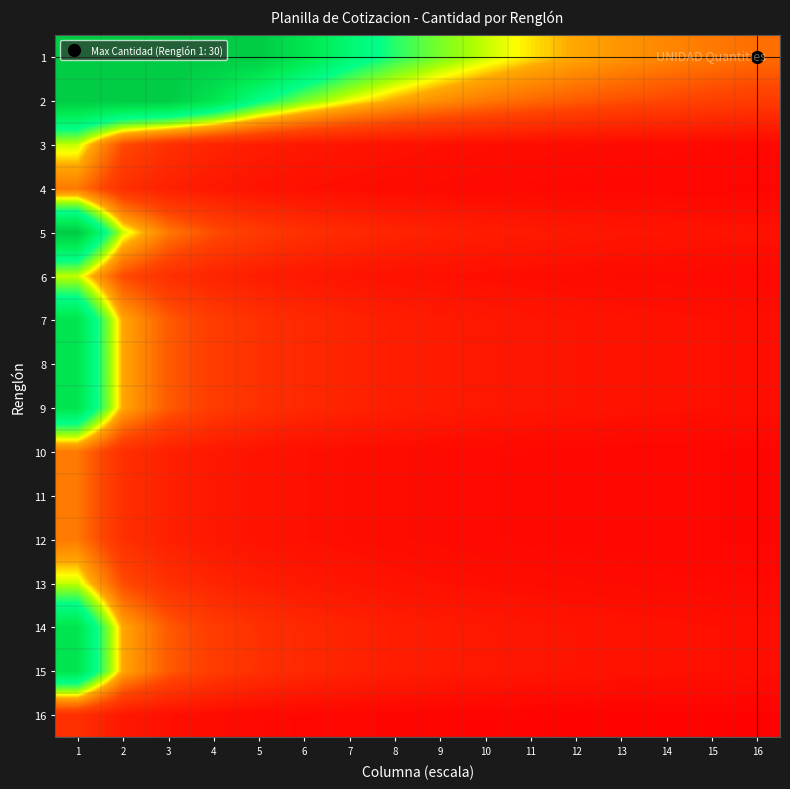

List the series in order of their peak value, highest first.

1, 2, 5, 7, 8, 9, 14, 15, 3, 6, 13, 4, 10, 11, 12, 16